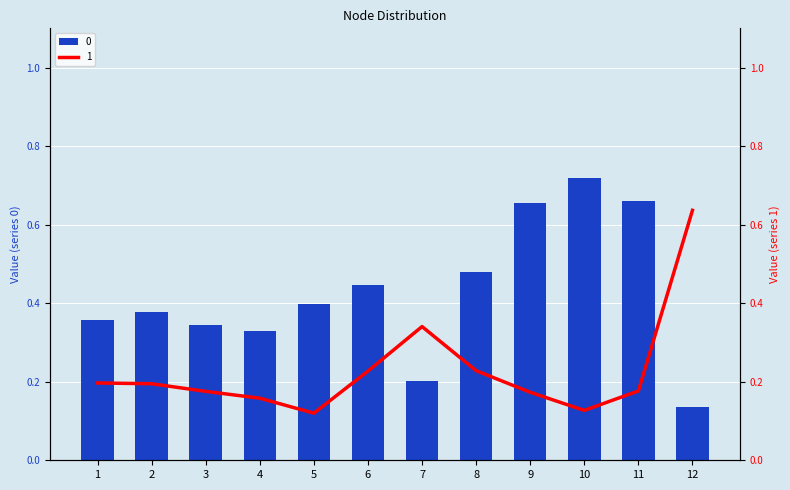

True or false: 0 has a value of 0.3 at 4.

True